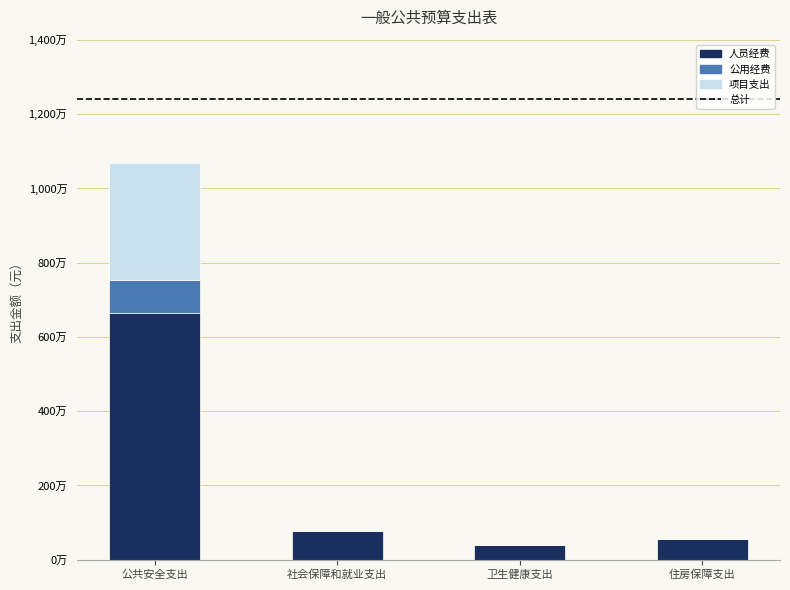

Are the bars grouped side by side (vs. stacked)?

No